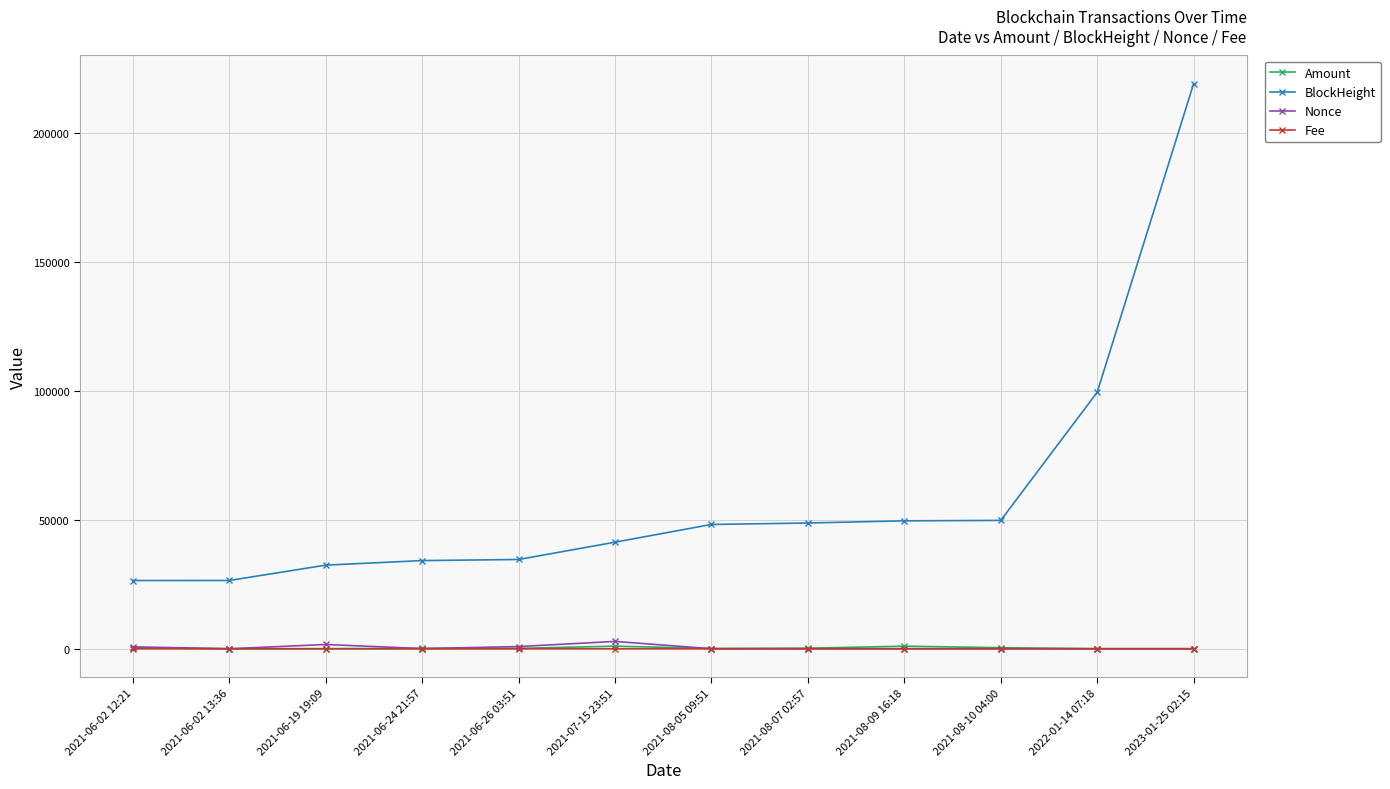

At which category is the sum across all series the highest?

2023-01-25 02:15